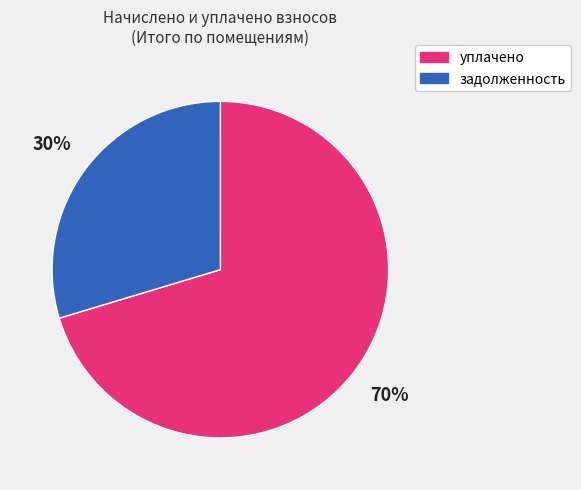

Is there a majority slice in this chart?

Yes